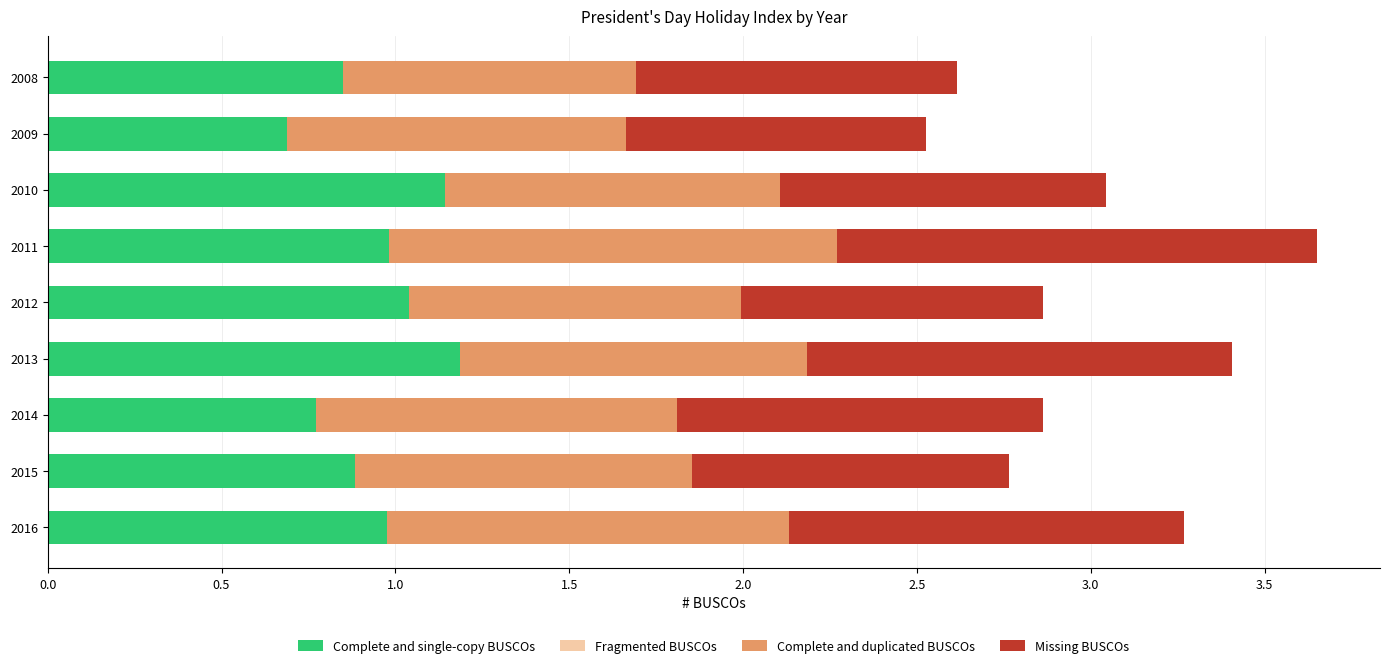

What is the difference between the maximum and minimum values in the Complete and single-copy BUSCOs series?

0.5